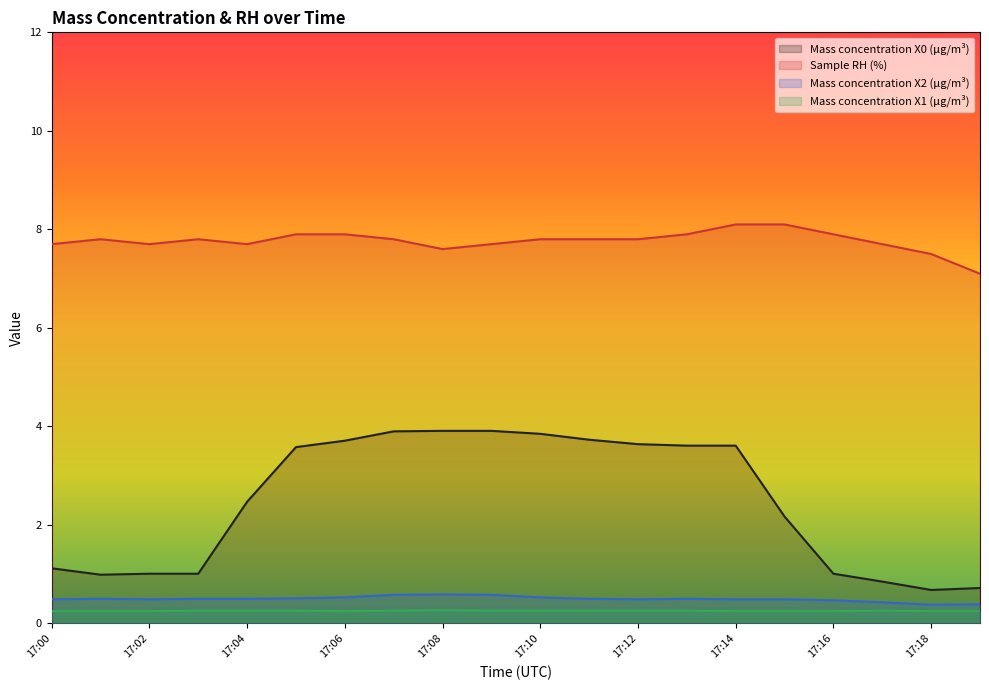

Between 17:00 and 17:11, which is larger?

17:11